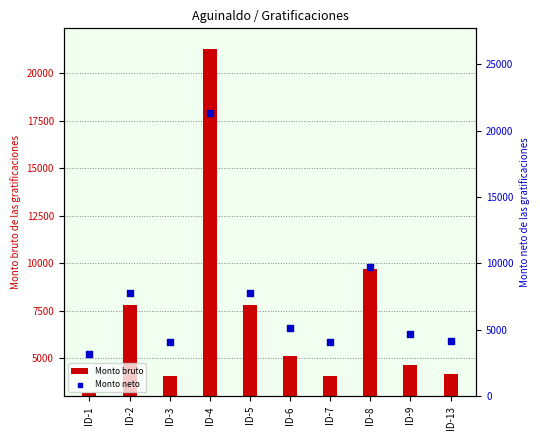

At how many categories does at least one series exceed 4730?

5